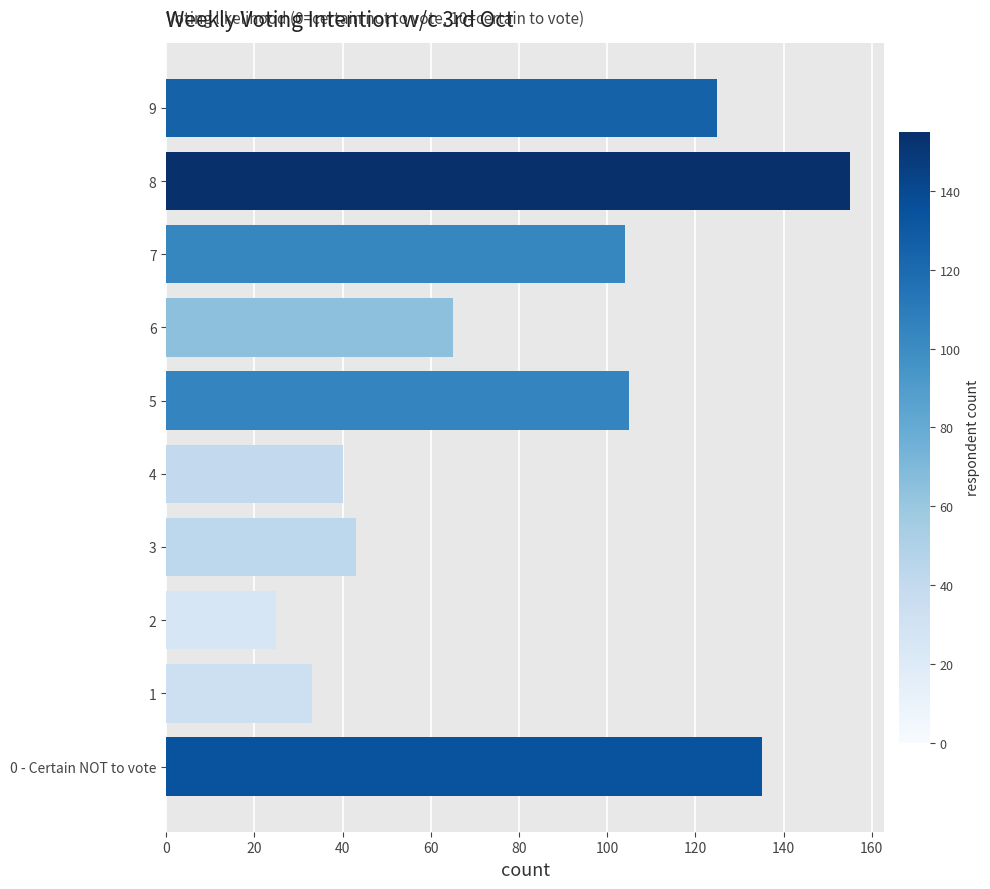

How many categories are shown in the chart?

10